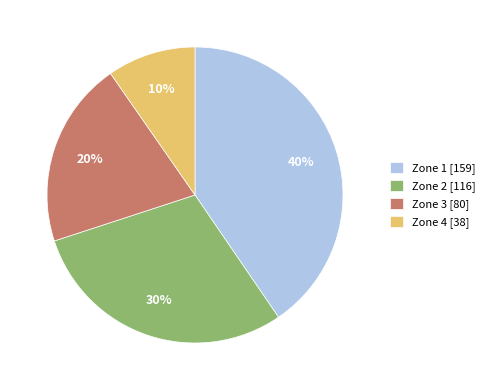

To the nearest percent, what is the average slice percentage?

25%